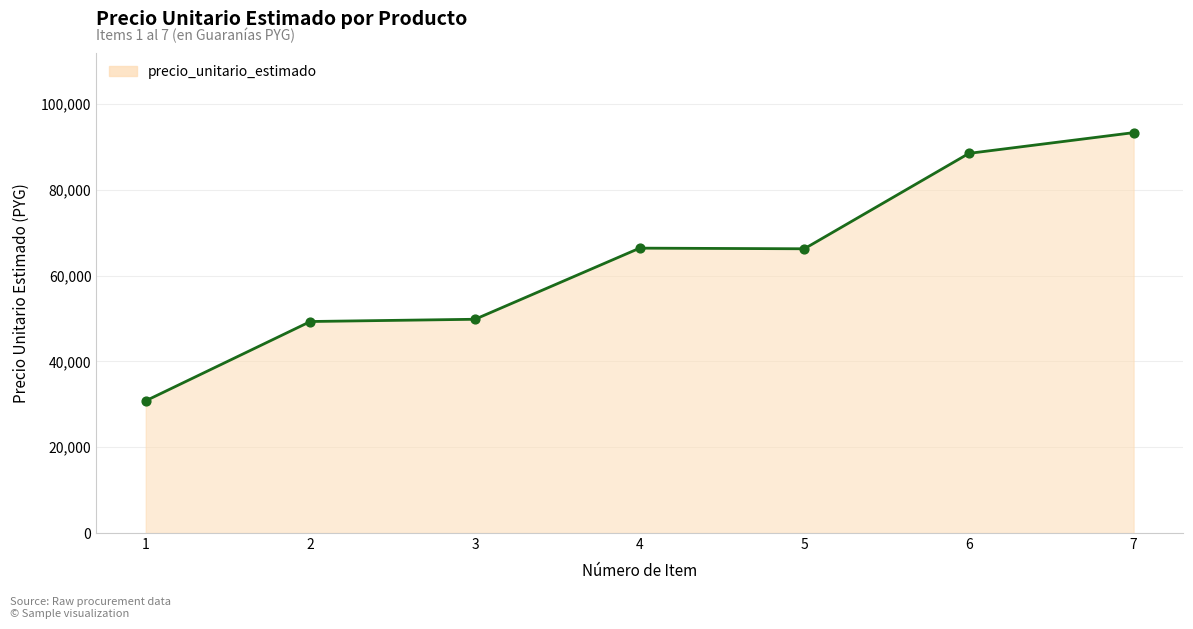

Approximately how many times larger is the value at 7 compared to 4?

1.4